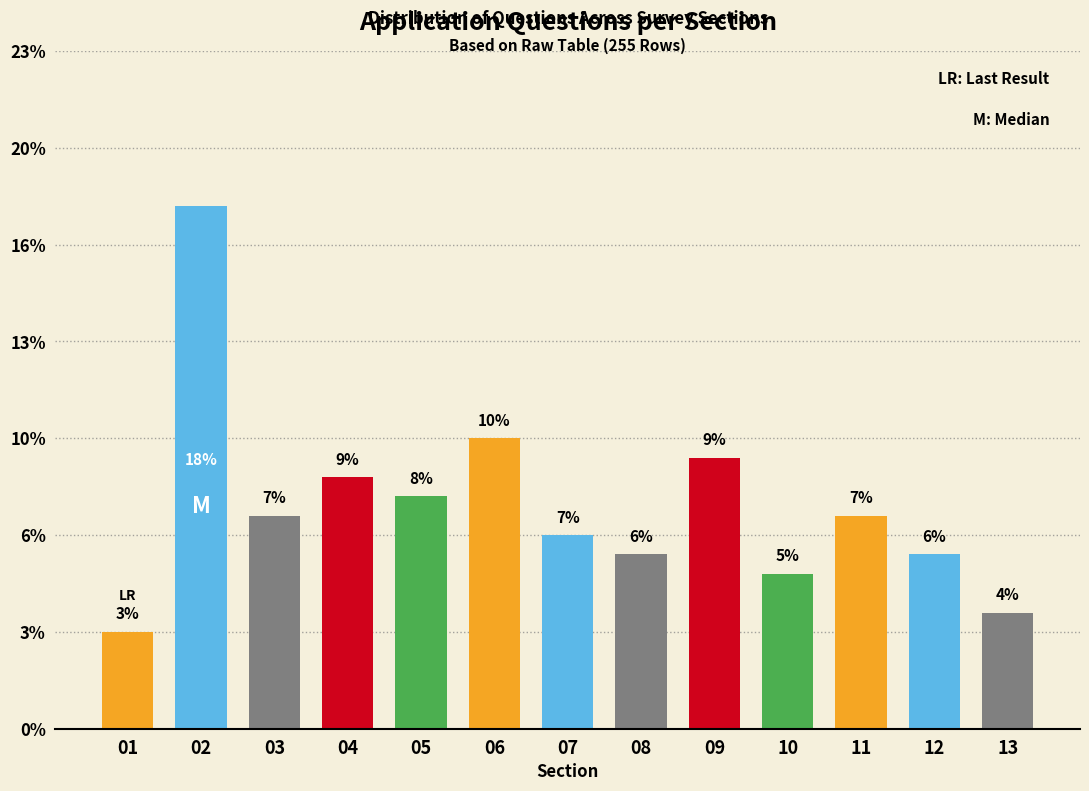

Does the chart contain any negative values?

No